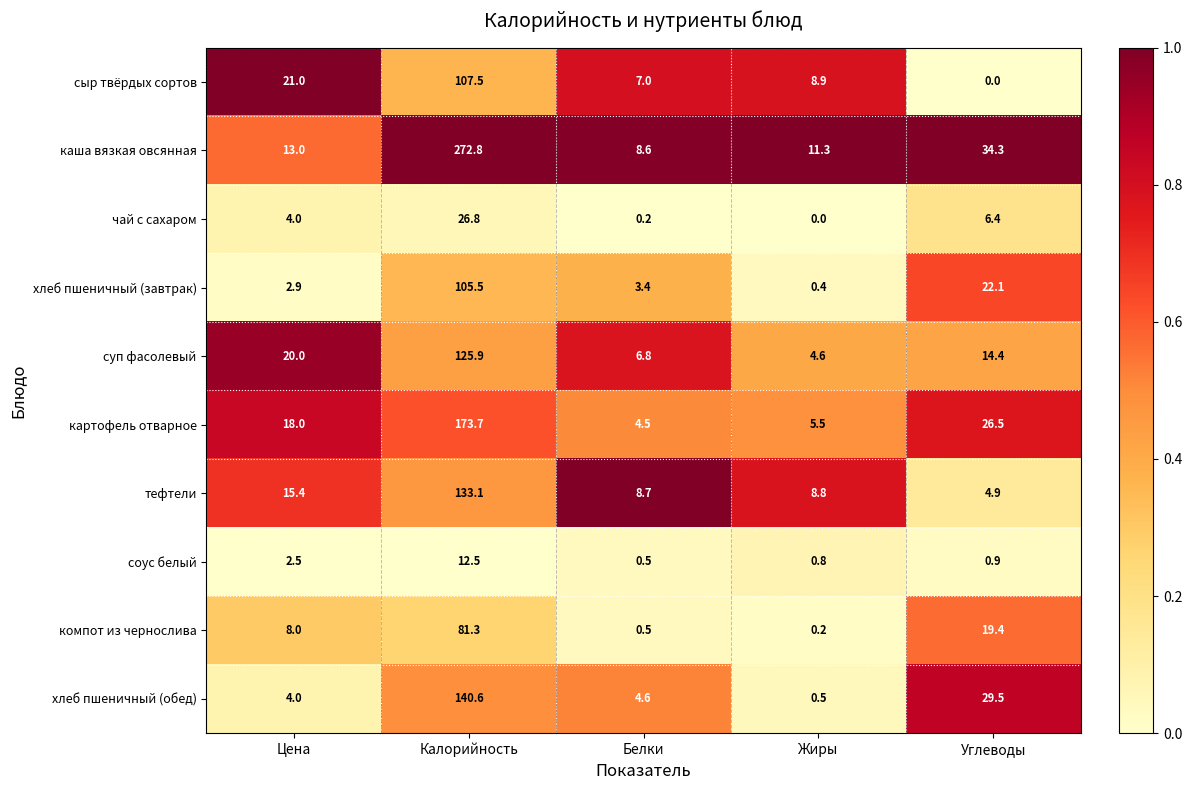

Rank the series by their maximum value, from highest to lowest.

каша вязкая овсянная, картофель отварное, хлеб пшеничный (обед), тефтели, суп фасолевый, сыр твёрдых сортов, хлеб пшеничный (завтрак), компот из чернослива, чай с сахаром, соус белый